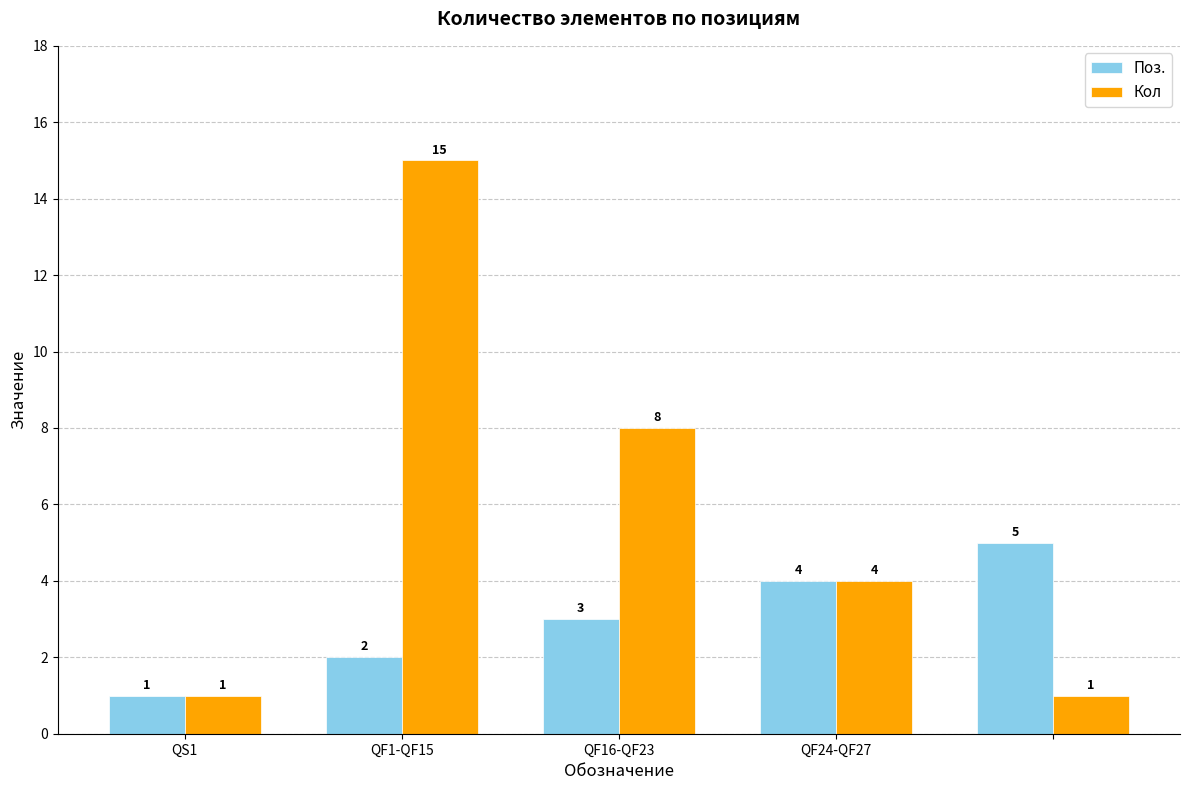

Rank the series by their maximum value, from lowest to highest.

Поз., Кол